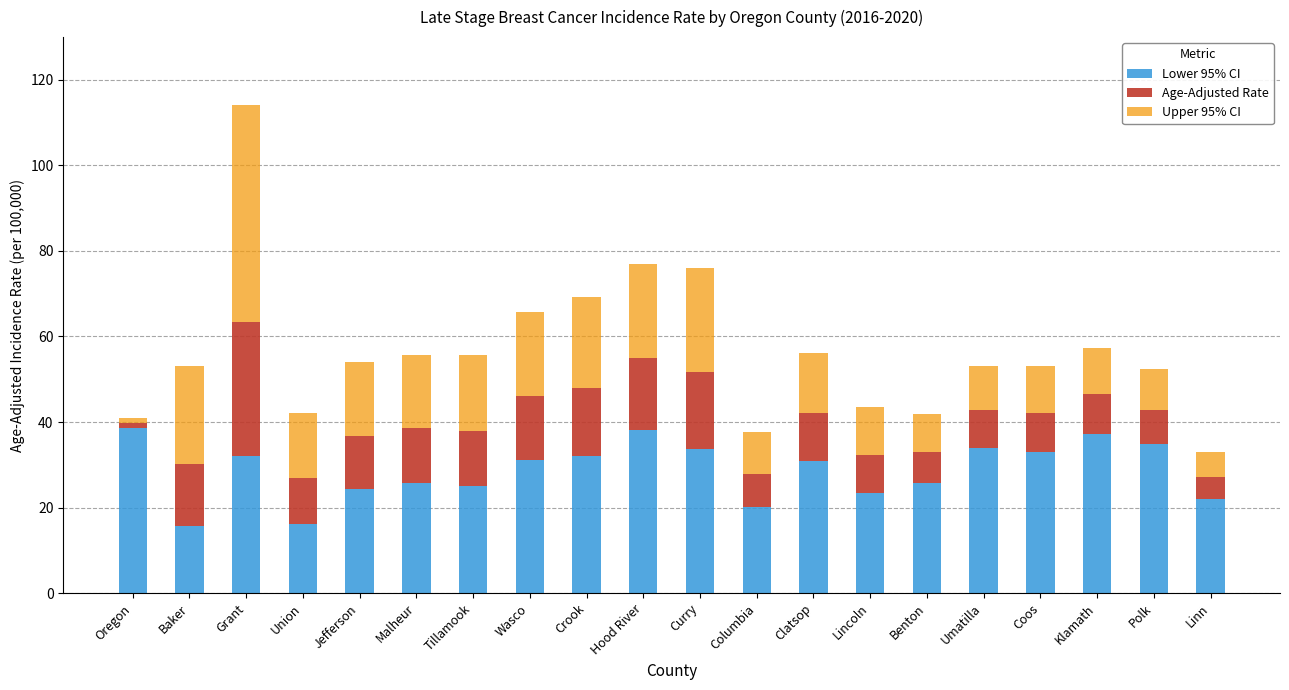

What is the sum of all Lower 95% CI values?

574.3